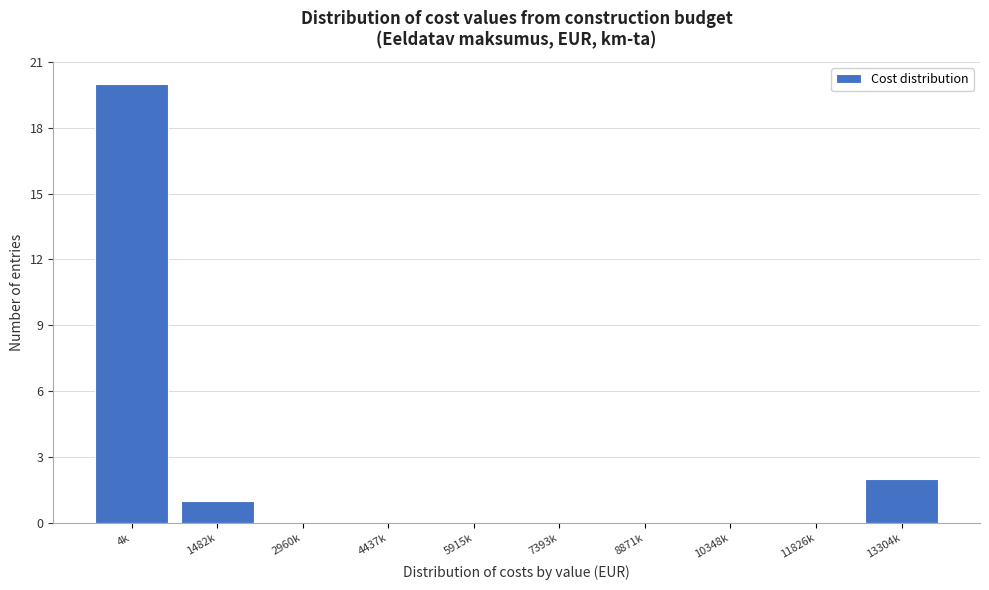

Reading left to right, list all the values displayed in this chart.

4k=20	1482k=1	2960k=0	4437k=0	5915k=0	7393k=0	8871k=0	10348k=0	11826k=0	13304k=2